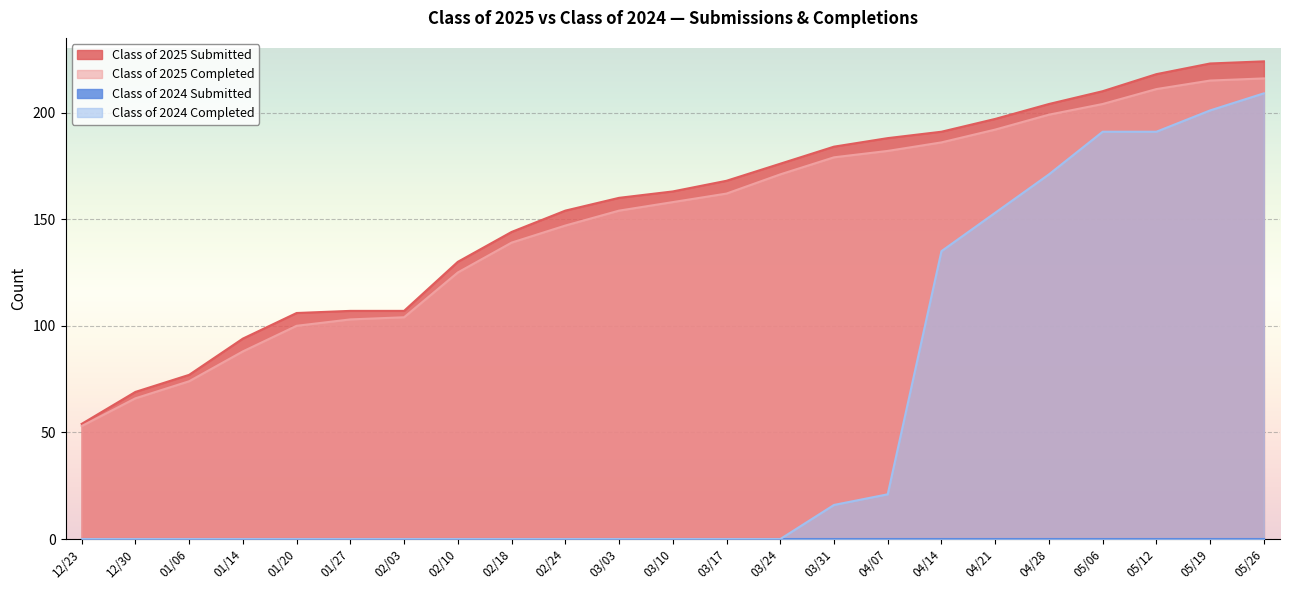

At which label is Class of 2024 Completed closest to 104?

04/14